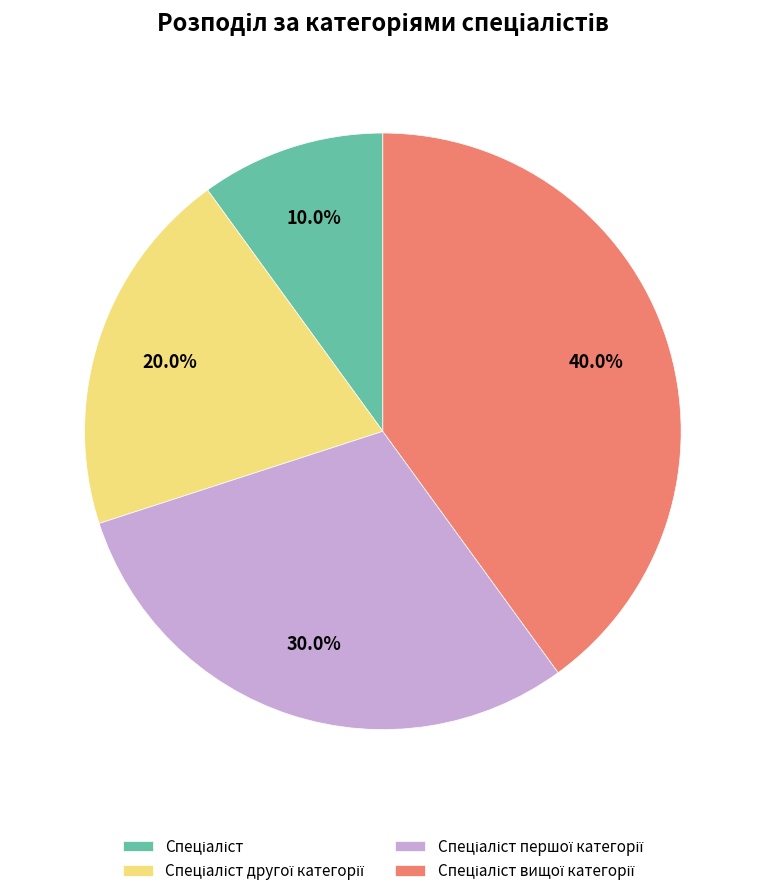

Which category has the smallest portion of the pie?

Спеціаліст